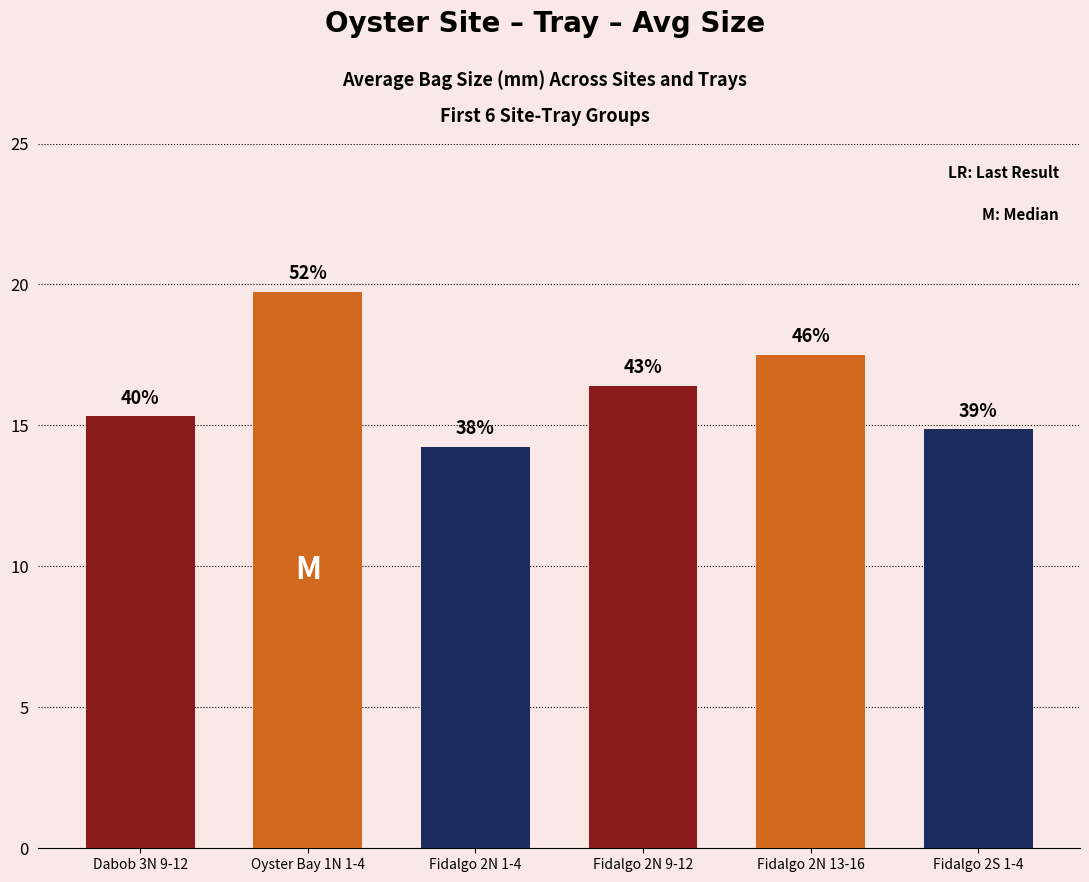

Reading left to right, list all the values displayed in this chart.

Dabob 3N 9-12=15.3	Oyster Bay 1N 1-4=19.8	Fidalgo 2N 1-4=14.2	Fidalgo 2N 9-12=16.4	Fidalgo 2N 13-16=17.5	Fidalgo 2S 1-4=14.9